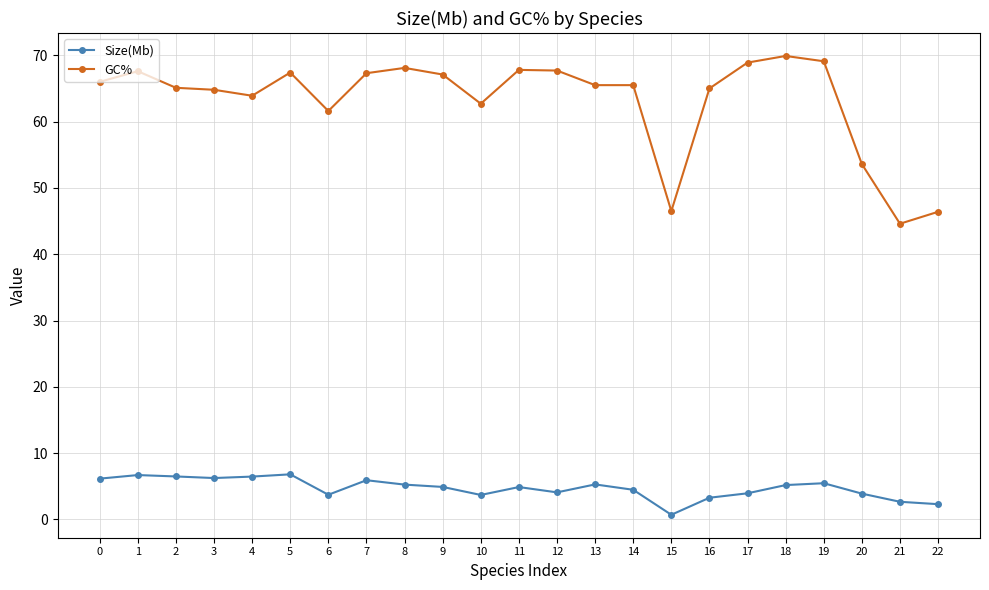

What is the value of the GC% point at the 20th from the left?

69.1